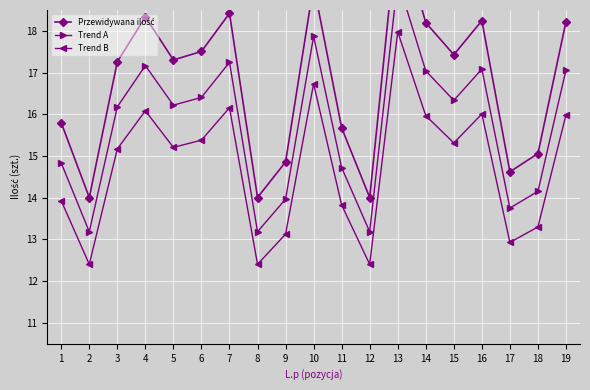

Is this an area chart (filled region under the line)?

No